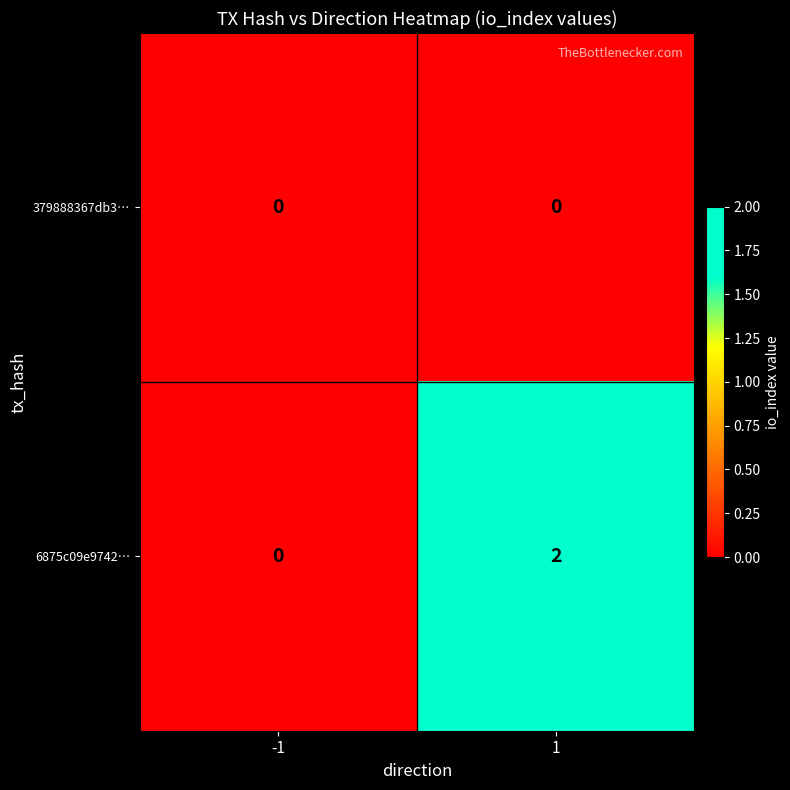

Is the value of 6875c09e9742… at 1 greater than the value of 379888367db3… at -1?

Yes